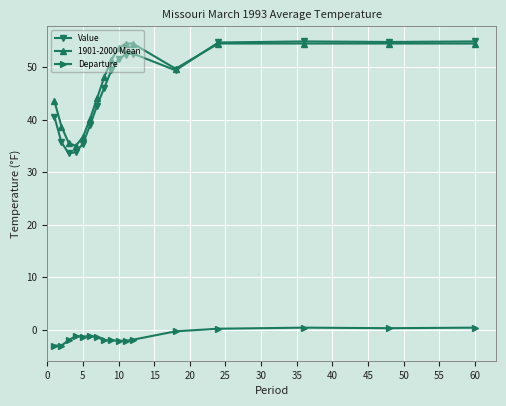

What is the lowest value of the 1901-2000 Mean series?

35.0